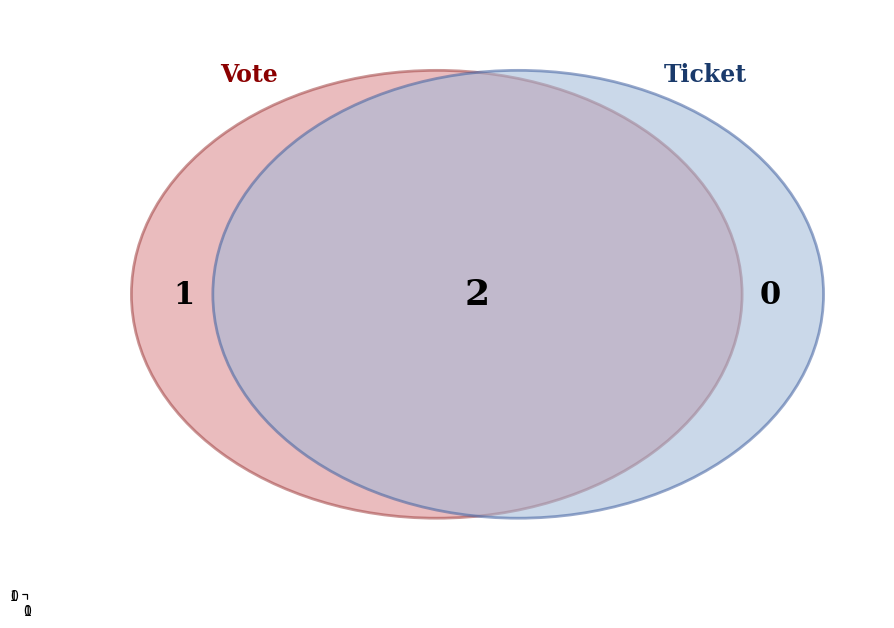

To the nearest percent, what is the difference between the largest and smallest slice percentages?

100%